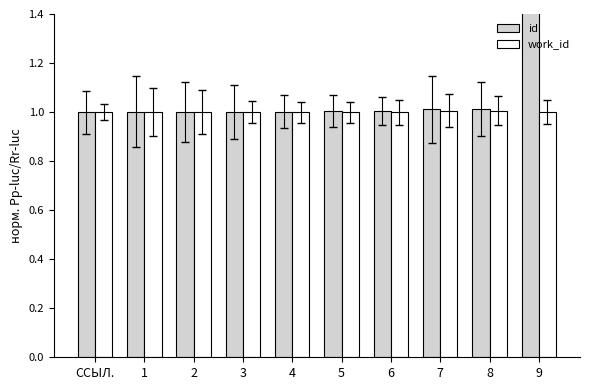

True or false: id has a value of 0.7 at ССЫЛ..

False